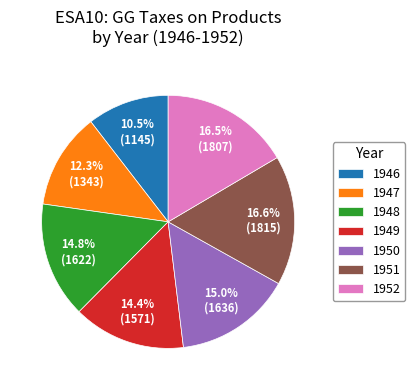

How many slices are in this pie chart?

7